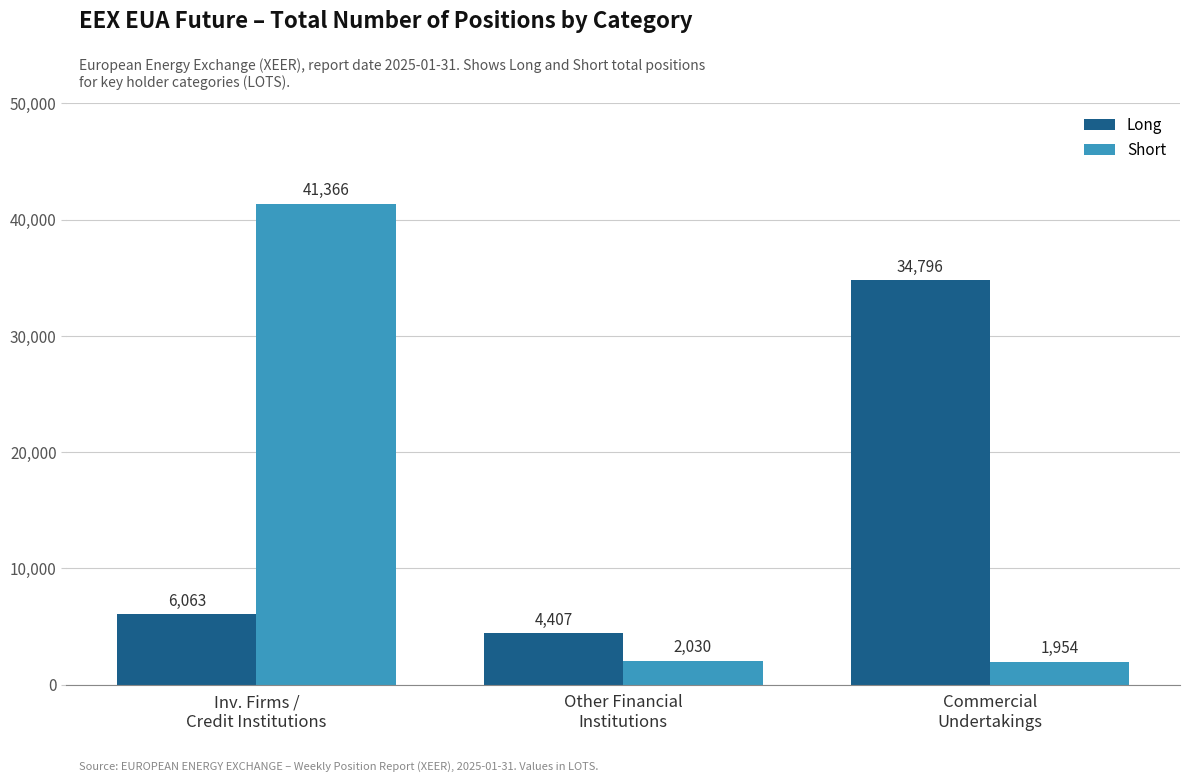

At which label does Long reach its minimum?

Other Financial
Institutions